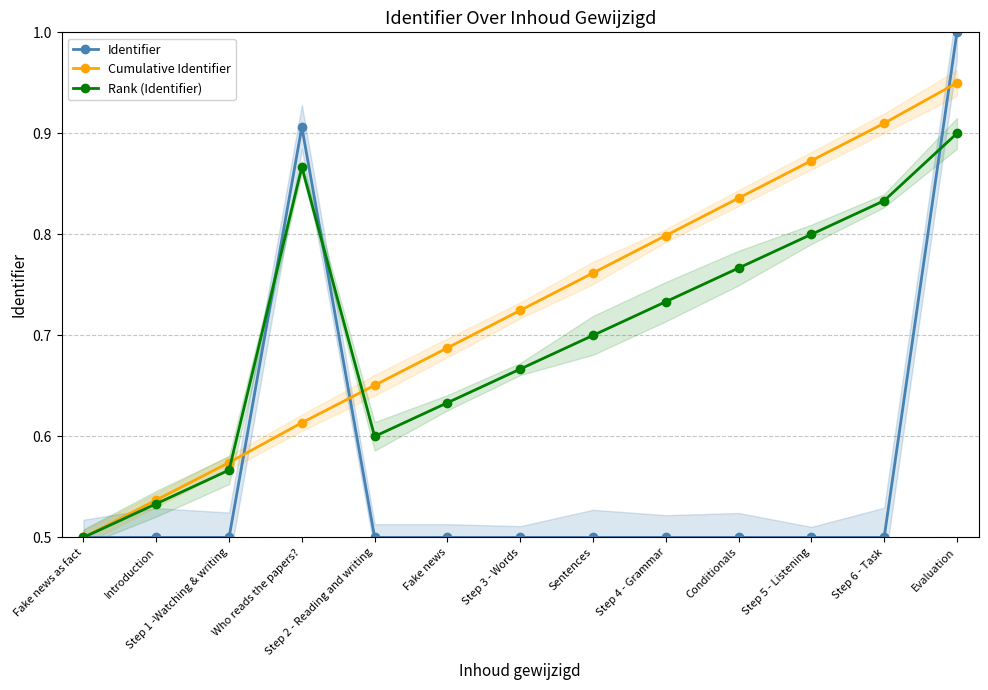

Rank the series at Conditionals from highest to lowest value.

Cumulative Identifier, Rank (Identifier), Identifier